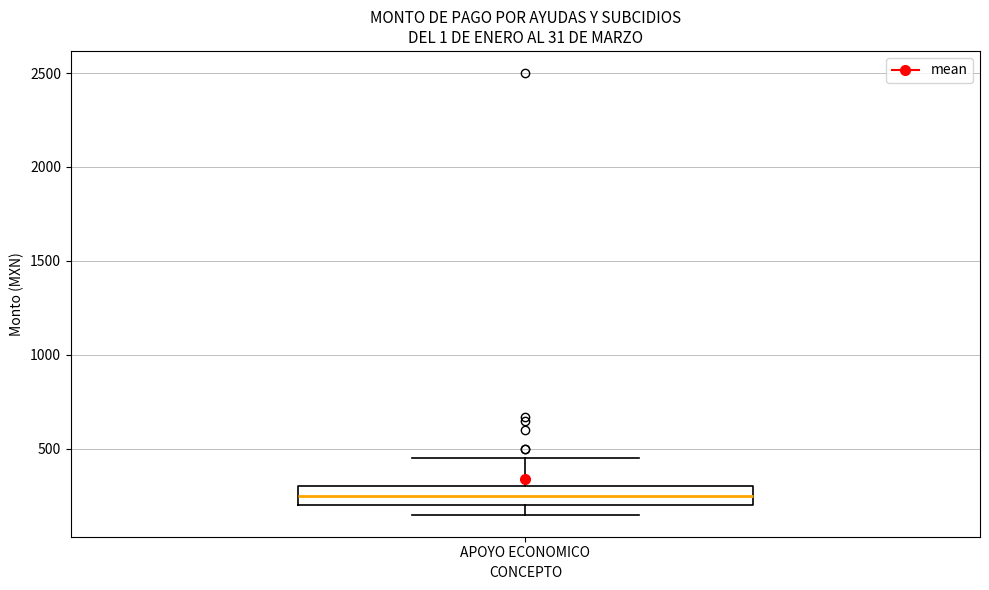

Where does the upper whisker of the box for APOYO ECONOMICO end on the y-axis? The values are not printed on the chart, so give them approximately, as read against the axis.

450